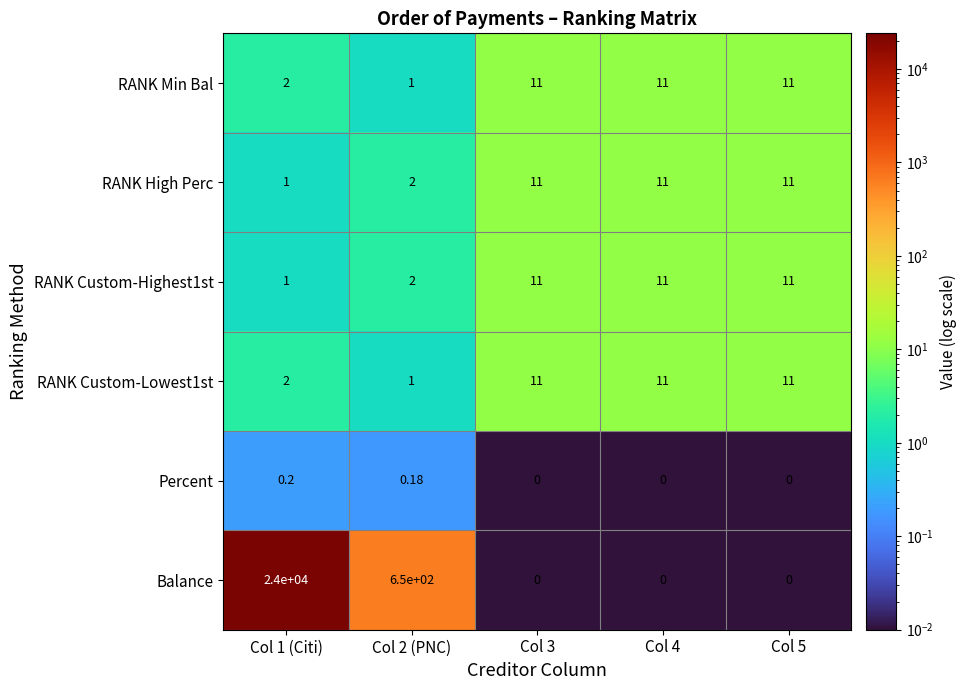

At which category is the sum across all series the highest?

Col 1 (Citi)